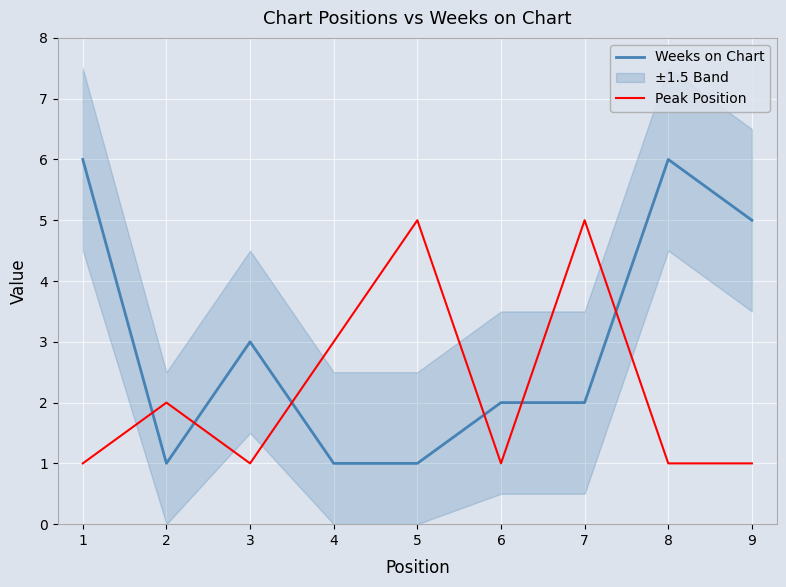

What is the maximum value for Weeks on Chart?

6